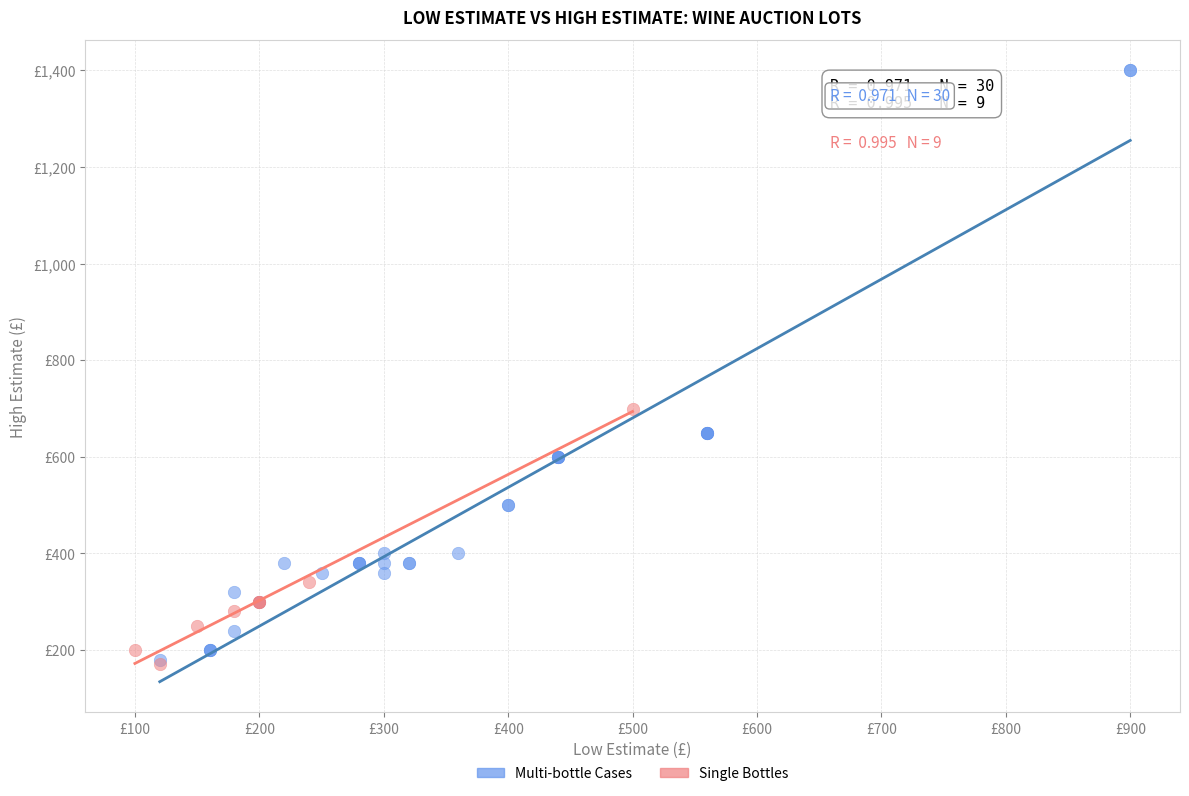

What are all the series names shown in the legend?

Multi-bottle Cases, Single Bottles